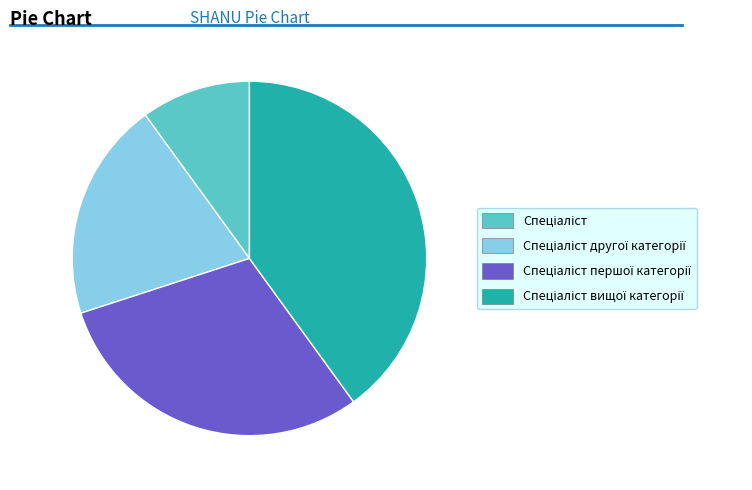

Does any single category account for the majority?

No